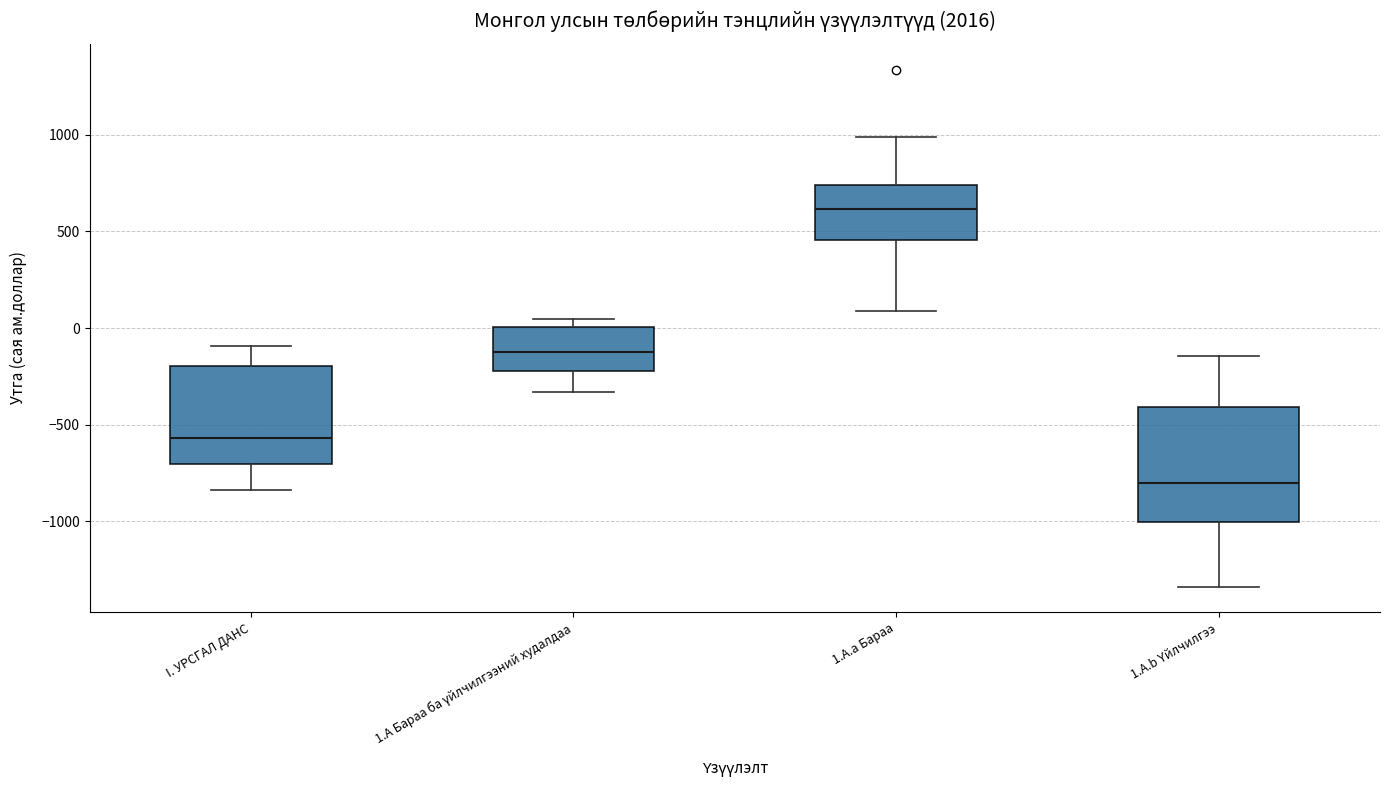

Reading left to right, read every box against the y-axis: the position of its median line, the range the box covers, and the ends of its whiskers. The values are not printed on the chart, so give them approximately, as read against the axis.

I. УРСГАЛ ДАНС: median -550, box -700 to -200, whiskers -850 to -100
1.А Бараа ба үйлчилгээний худалдаа: median -100, box -200 to 0, whiskers -350 to 50
1.А.а Бараа: median 600, box 450 to 750, whiskers 100 to 1000
1.А.b Үйлчилгээ: median -800, box -1000 to -400, whiskers -1350 to -150